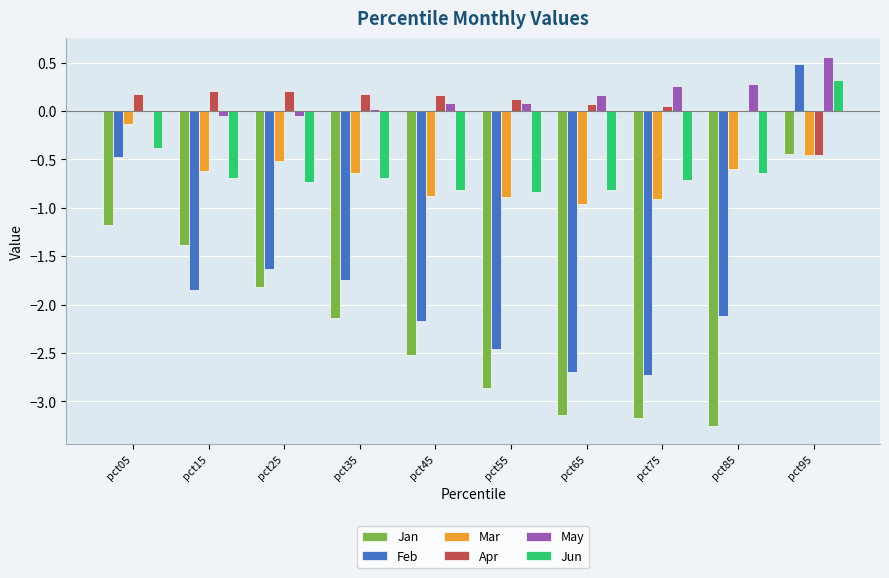

Is the value of Mar at pct55 greater than the value of May at pct65?

No